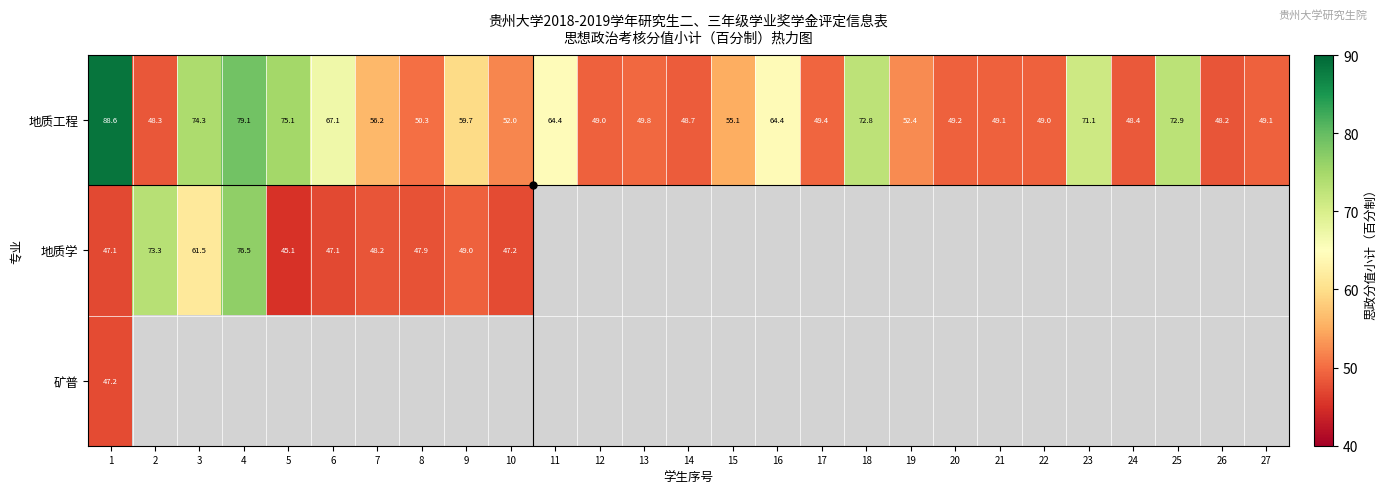

What is the minimum value for 地质学?

45.1